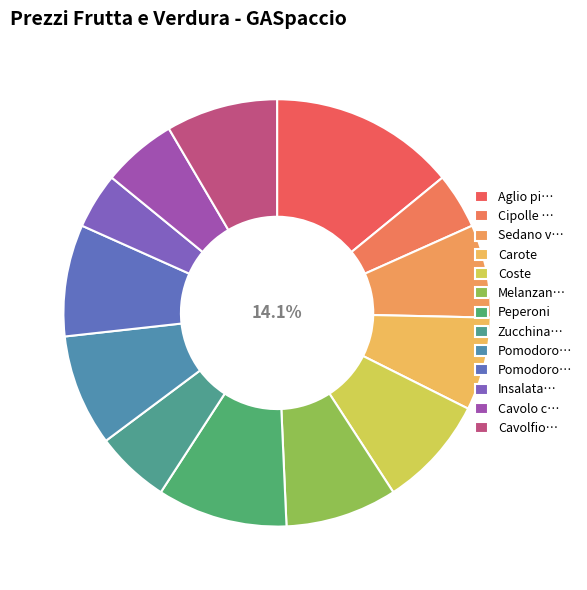

Which has a higher value, Cipolle dorate or Melanzane?

Melanzane